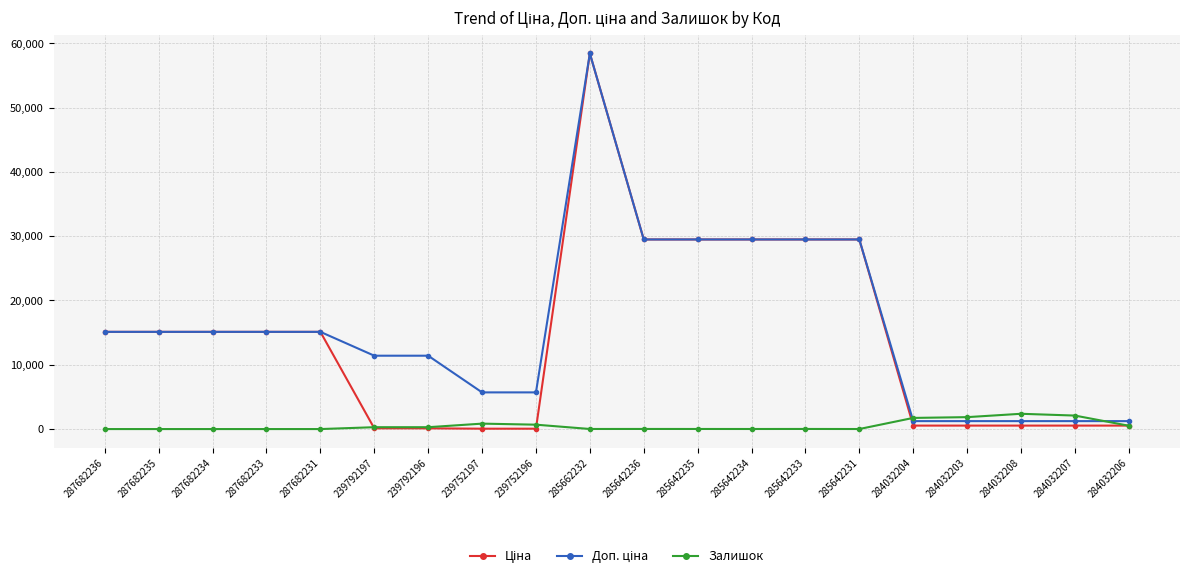

At which category is the sum across all series the highest?

285662232